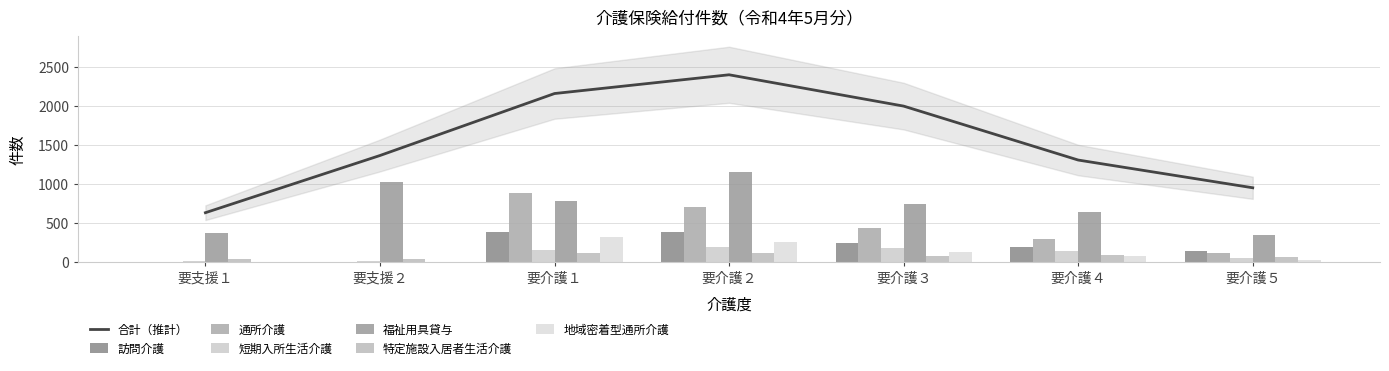

What is the difference between the maximum and minimum values in the 福祉用具貸与 series?

814